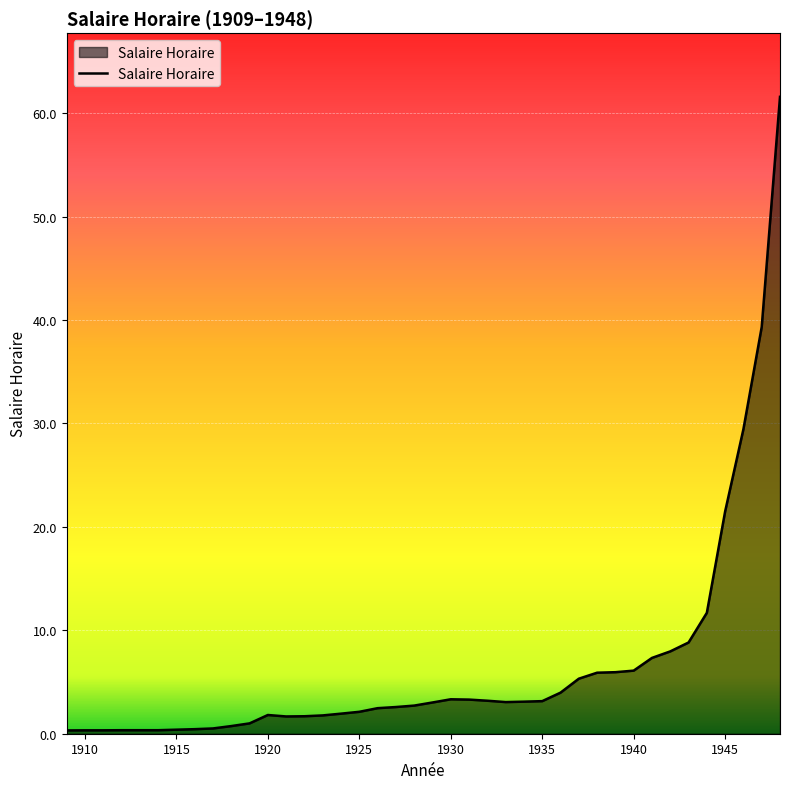

What is the maximum value shown in the chart?

61.6